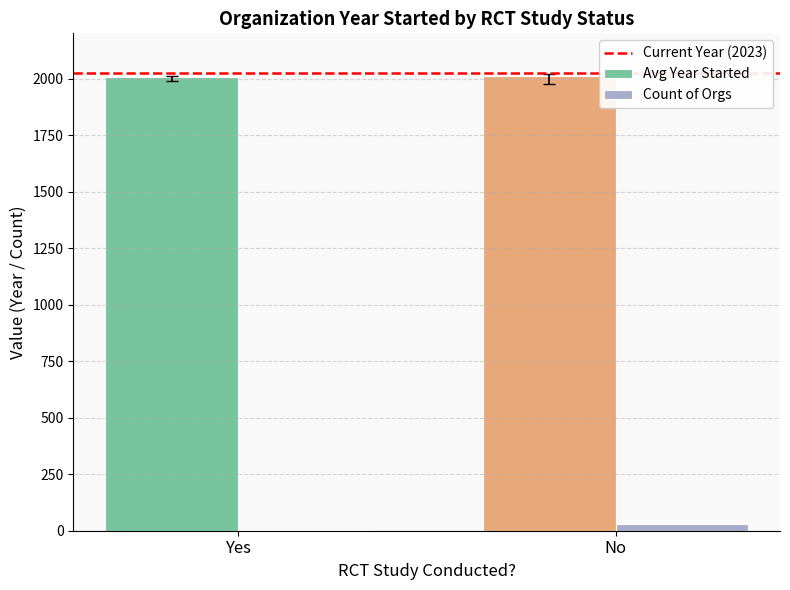

What is the highest value of the Avg Year Started series?

2009.3